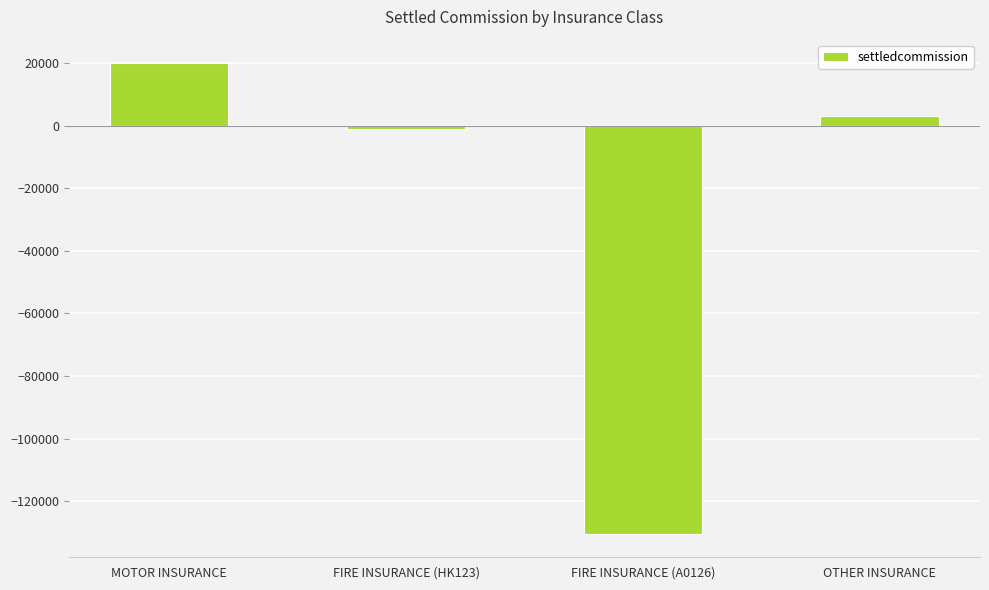

What is the difference between the maximum and minimum values?

150400